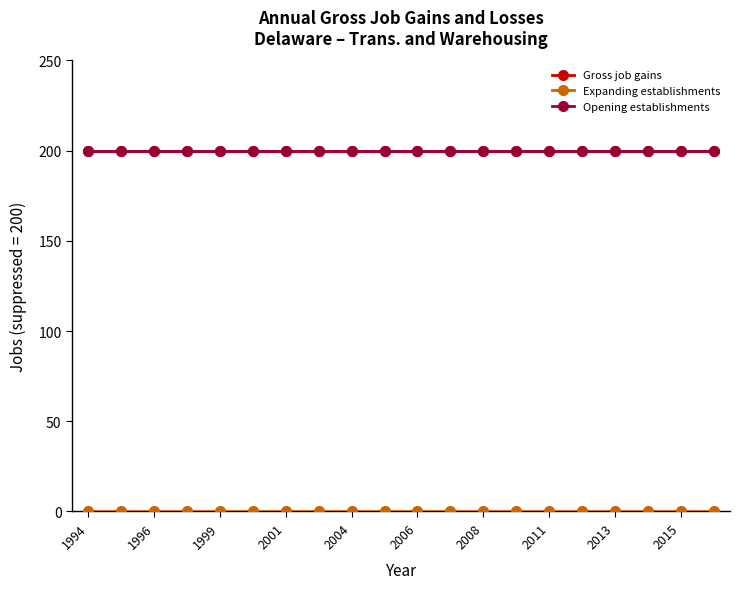

Is this an area chart (filled region under the line)?

No